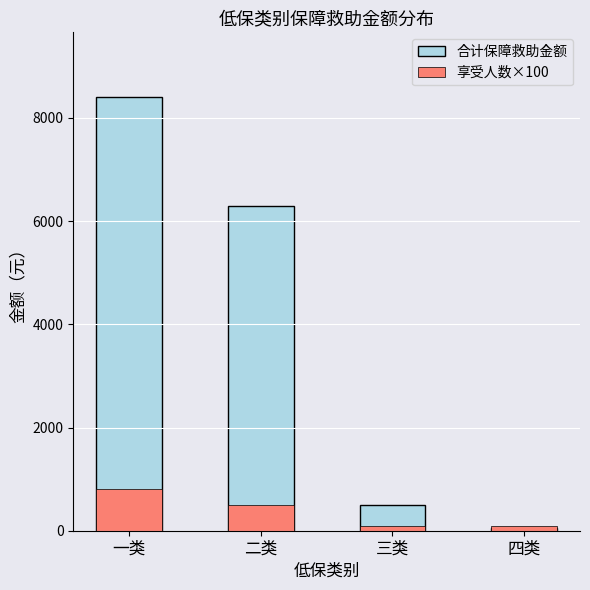

What is the label of the 3rd bar from the right?

二类